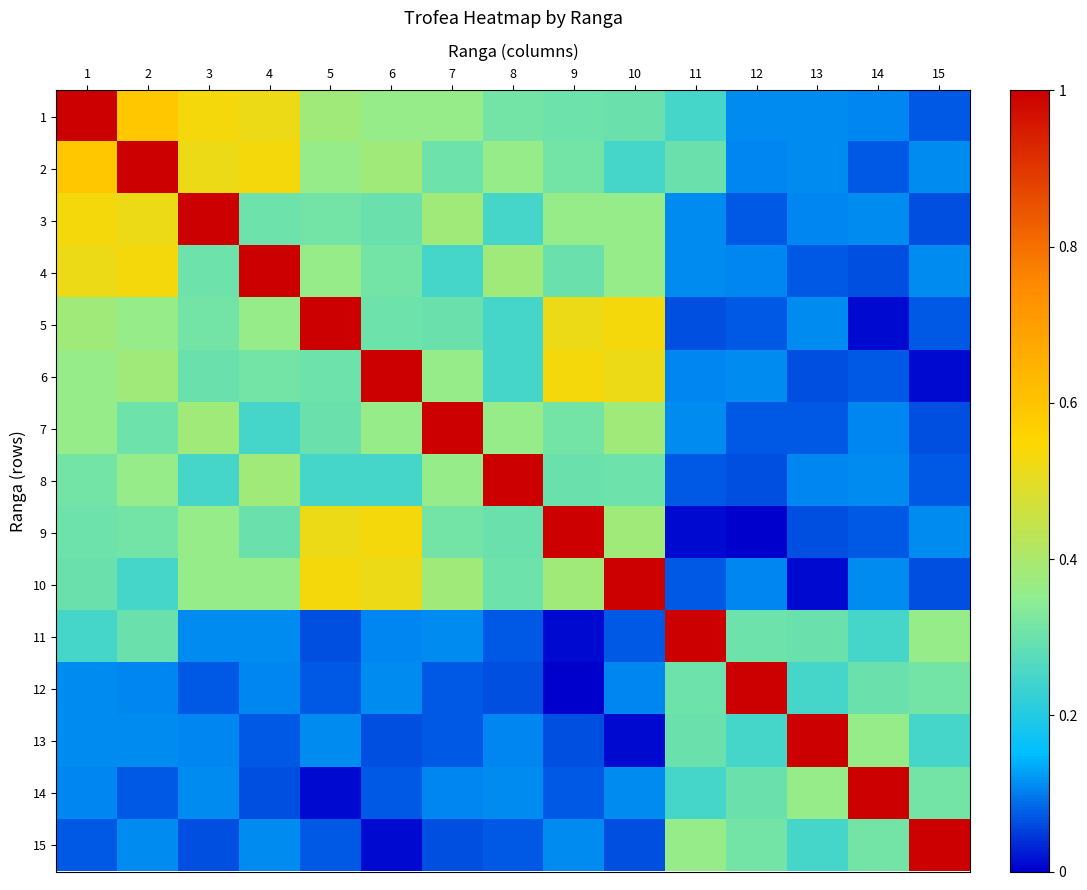

How many data points does each series have?

15